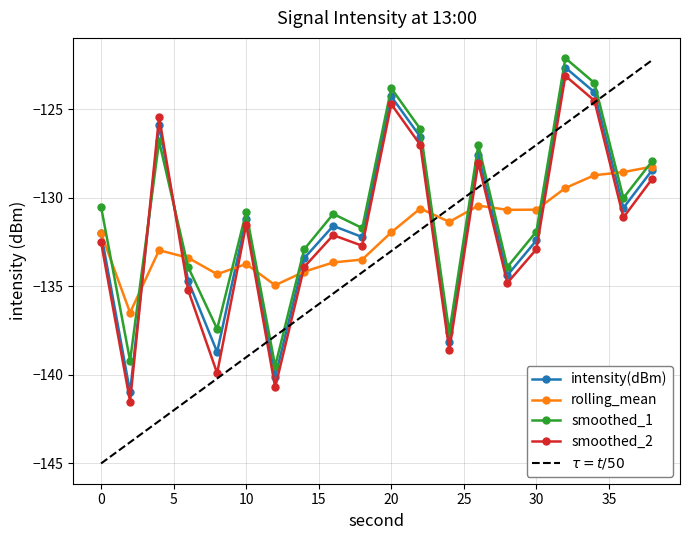

Which series has the largest range (max minus min)?

$\tau = t/50$